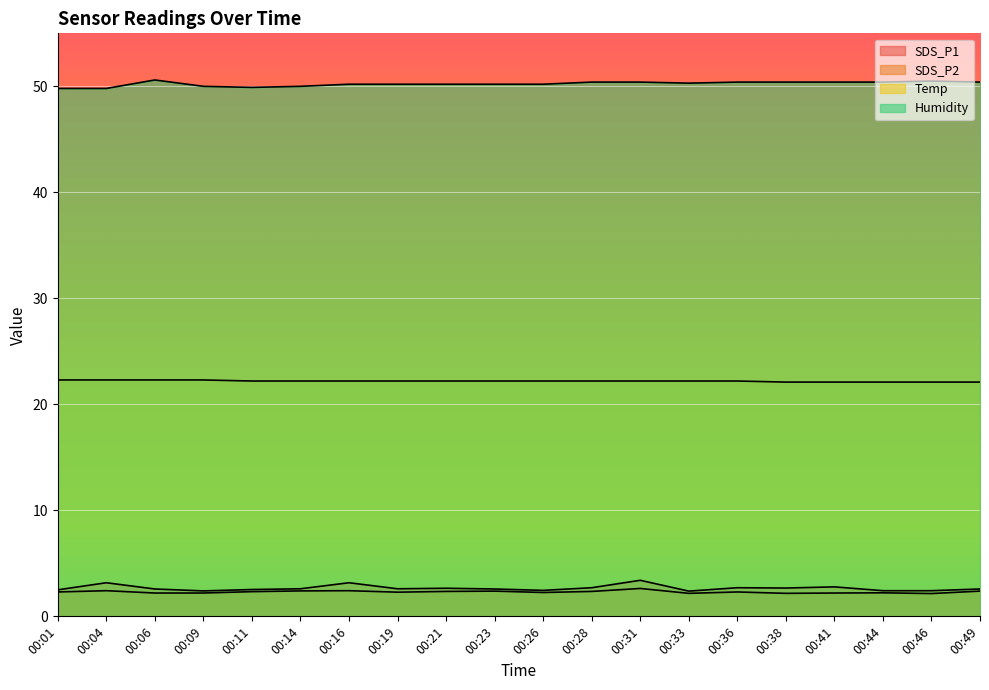

What is the value of the Temp point at the 15th from the left?

22.2